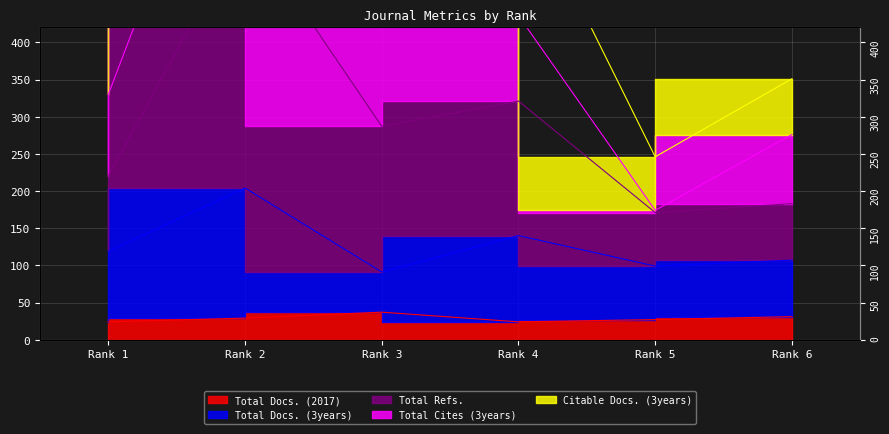

Is it true that Total Docs. (2017) equals 41 at Rank 5?

False